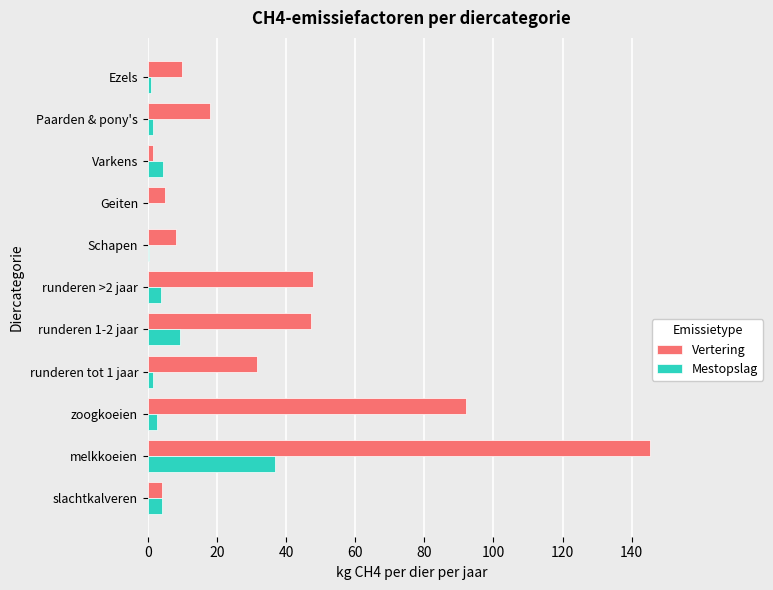

What is the greatest value displayed?

145.2